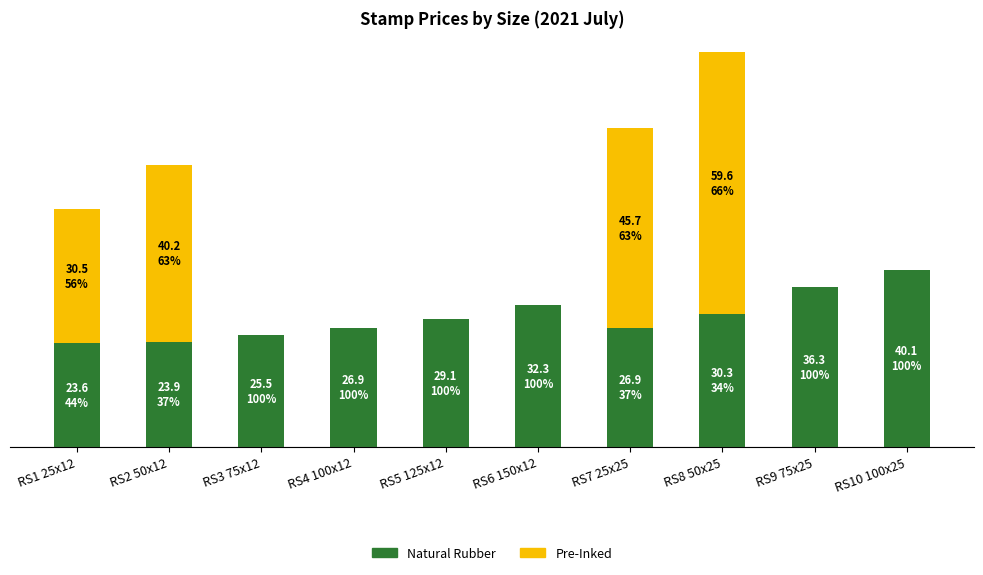

What is the label of the 3rd bar from the left?

RS3 75x12